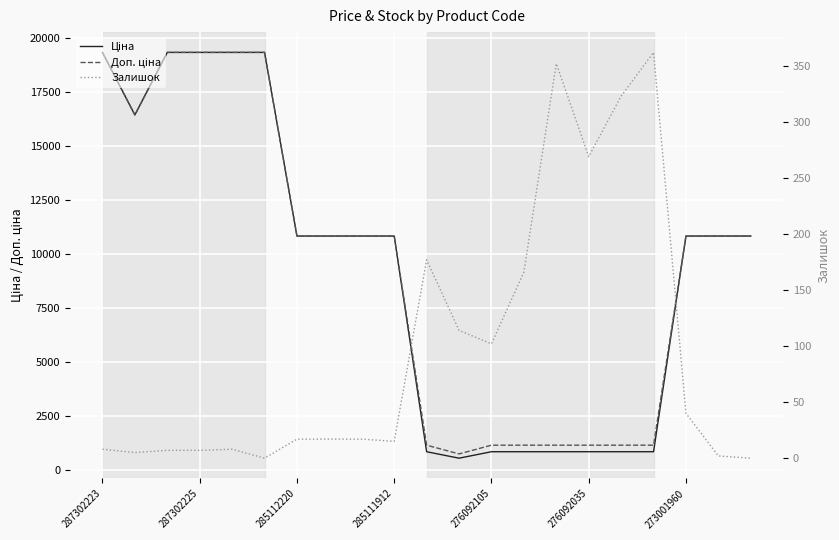

What are all the series names shown in the legend?

Ціна, Доп. ціна, Залишок